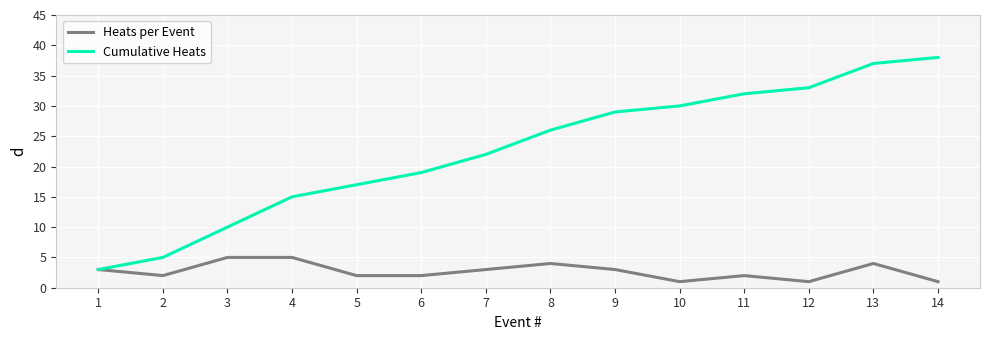

True or false: Heats per Event has more than 0 points higher than both neighbors.

True